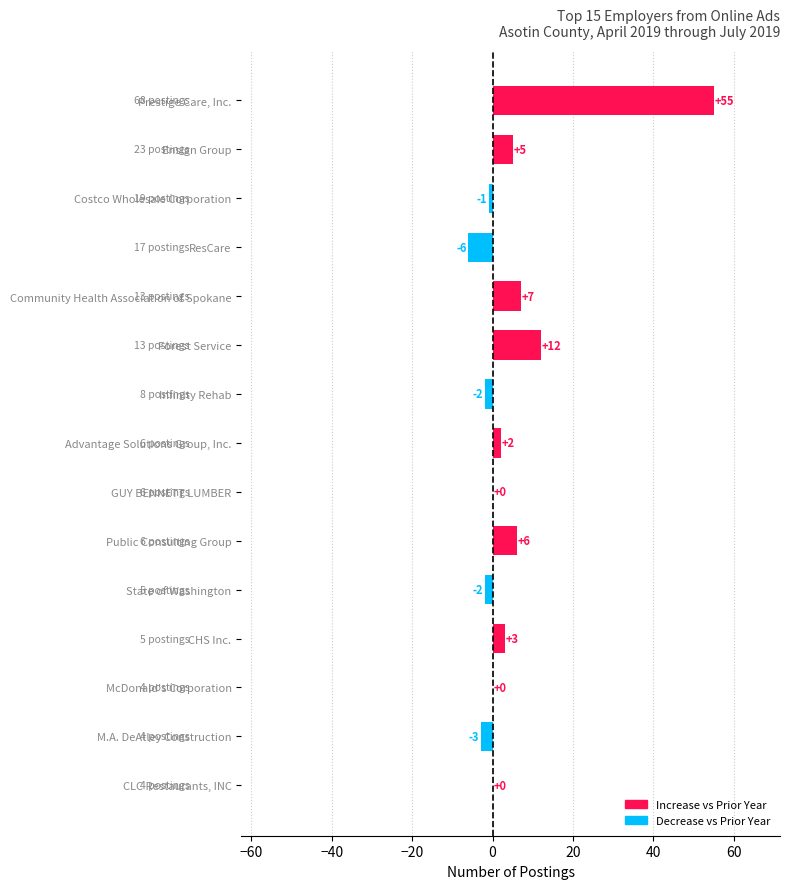

Count the number of data series in this chart.

1